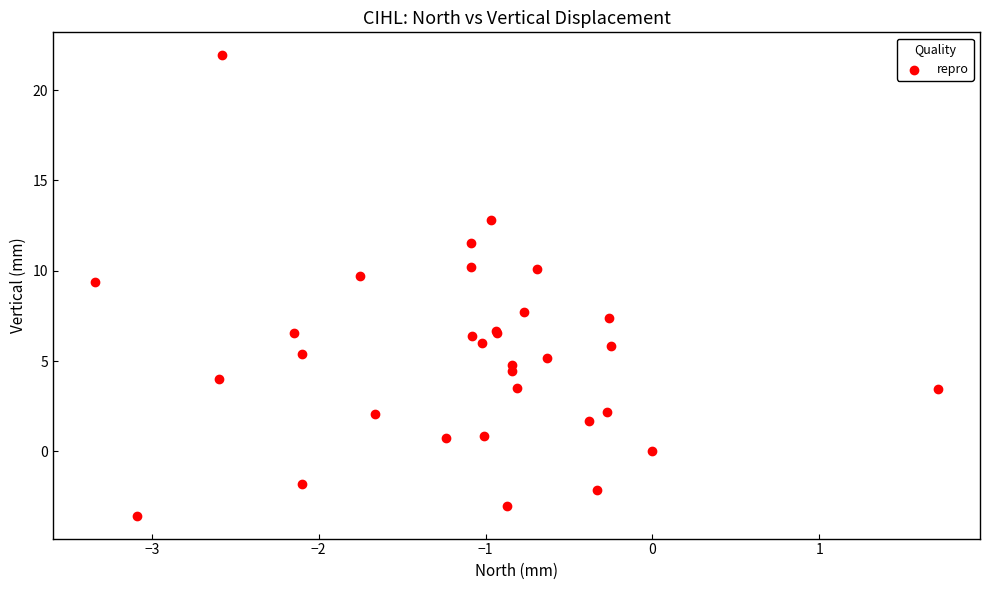

What Y value in the scatter plot is closest to 9?

9.4